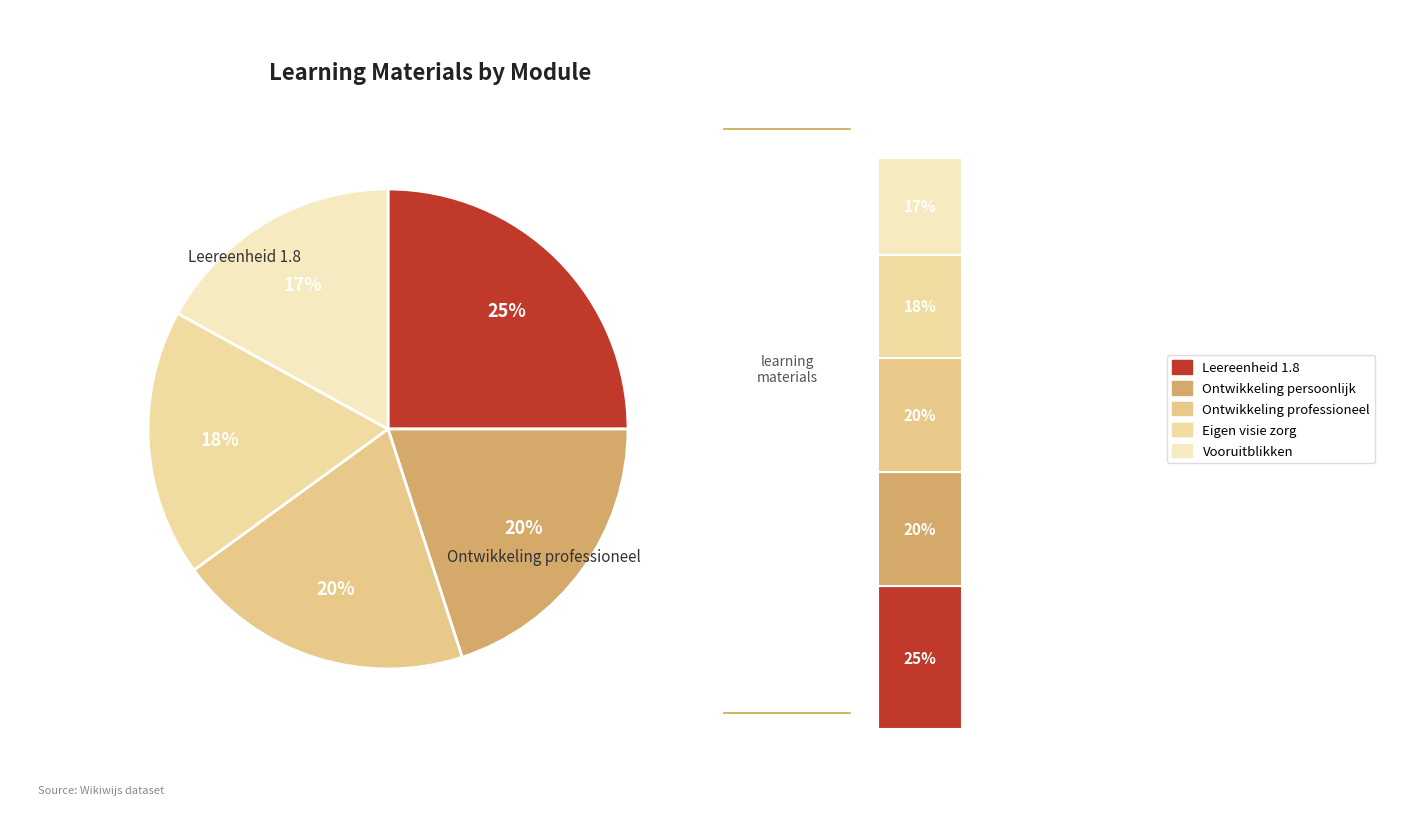

To the nearest percent, what is the average slice percentage?

20%